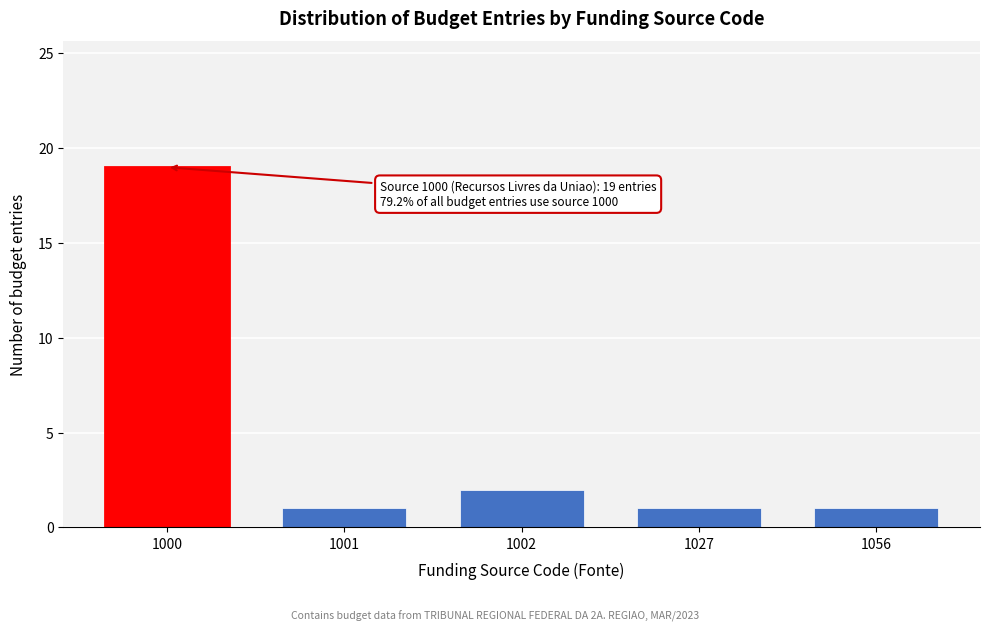

Reading left to right, what are all the values shown in this chart?

1000=19	1001=1	1002=2	1027=1	1056=1